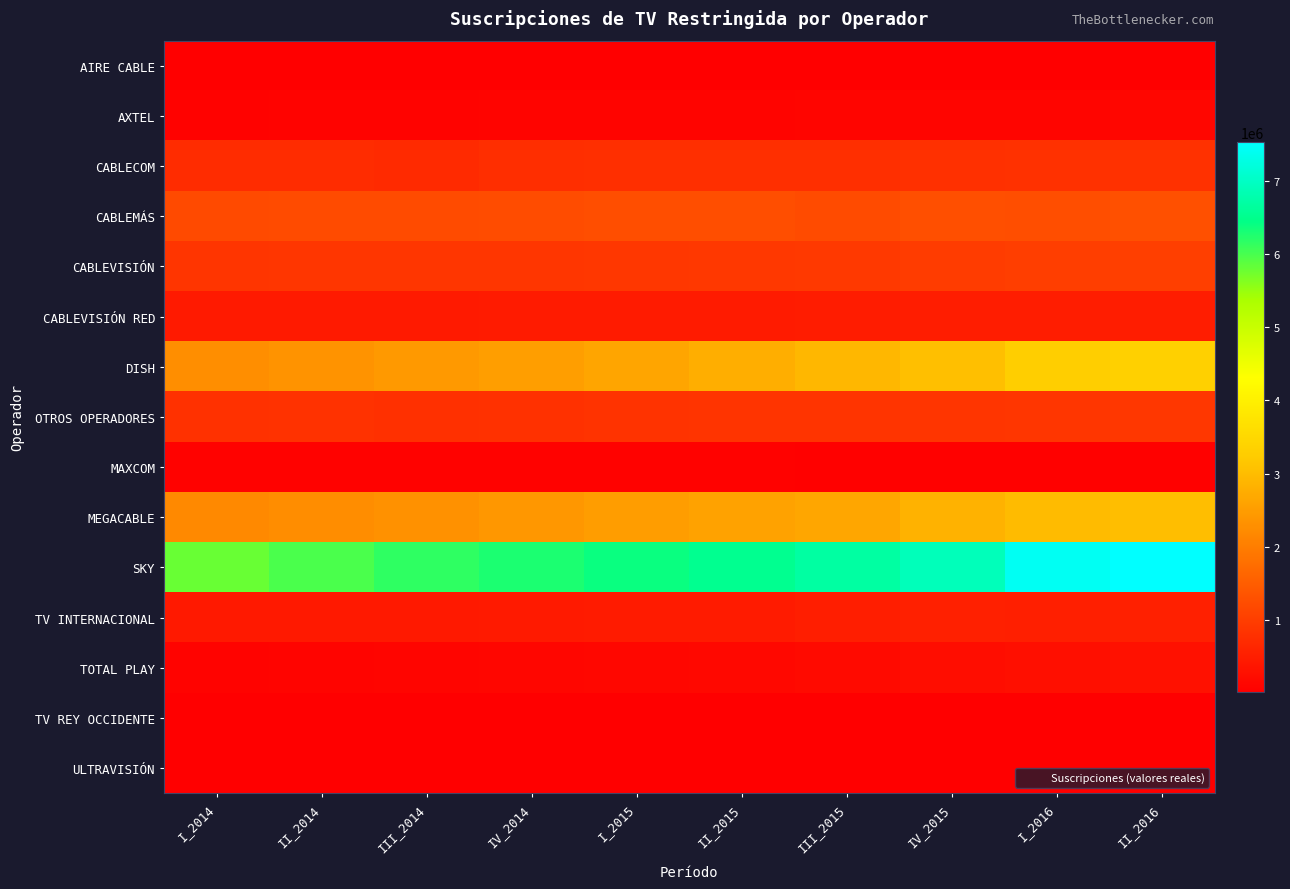

Reading left to right, transcribe all the data shown in this chart.

AIRE CABLE: I_2014=14632	II_2014=14753	III_2014=15092	IV_2014=15467	I_2015=15931	II_2015=16281	III_2015=16355	IV_2015=16718	I_2016=17104	II_2016=17408
AXTEL: I_2014=70499	II_2014=79719	III_2014=87161	IV_2014=93837	I_2015=98522	II_2015=99697	III_2015=103502	IV_2015=109123	I_2016=116074	II_2016=119940
CABLECOM: I_2014=730095	II_2014=731484	III_2014=696260	IV_2014=754816	I_2015=768834	II_2015=776711	III_2015=775888	IV_2015=786547	I_2016=802946	II_2016=803222
CABLEMÁS: I_2014=1195801	II_2014=1212790	III_2014=1204486	IV_2014=1231722	I_2015=1257422	II_2015=1259397	III_2015=1214103	IV_2015=1267562	I_2016=1260424	II_2016=1280499
CABLEVISIÓN: I_2014=863641	II_2014=883478	III_2014=883164	IV_2014=890323	I_2015=904066	II_2015=921482	III_2015=932870	IV_2015=975106	I_2016=1004371	II_2016=1015813
CABLEVISIÓN RED: I_2014=428966	II_2014=435627	III_2014=434488	IV_2014=443086	I_2015=452622	II_2015=461436	III_2015=471176	IV_2015=493477	I_2016=487838	II_2016=496094
DISH: I_2014=2268730	II_2014=2348809	III_2014=2438735	IV_2014=2515283	I_2015=2636460	II_2015=2774084	III_2015=2913722	IV_2015=3053189	I_2016=3289154	II_2016=3332434
OTROS OPERADORES: I_2014=800988	II_2014=809420	III_2014=786373	IV_2014=805242	I_2015=824110	II_2015=842978	III_2015=850291	IV_2015=866178	I_2016=882066	II_2016=897954
MAXCOM: I_2014=70566	II_2014=69602	III_2014=69086	IV_2014=68892	I_2015=65276	II_2015=60891	III_2015=56578	IV_2015=57399	I_2016=56197	II_2016=52826
MEGACABLE: I_2014=2189917	II_2014=2258810	III_2014=2308891	IV_2014=2416109	I_2015=2499573	II_2015=2570691	III_2015=2647204	IV_2015=2845822	I_2016=2978863	II_2016=3017441
SKY: I_2014=5787350	II_2014=5991512	III_2014=6156962	IV_2014=6275632	I_2015=6401782	II_2015=6524054	III_2015=6692116	IV_2015=6918061	I_2016=7422035	II_2016=7535270
TV INTERNACIONAL: I_2014=425145	II_2014=420501	III_2014=424756	IV_2014=434784	I_2015=445366	II_2015=456464	III_2015=513371	IV_2015=530561	I_2016=525867	II_2016=541049
TOTAL PLAY: I_2014=74203	II_2014=98533	III_2014=105937	IV_2014=121261	I_2015=136586	II_2015=153262	III_2015=180392	IV_2015=225432	I_2016=267993	II_2016=302559
TV REY OCCIDENTE: I_2014=26430	II_2014=26572	III_2014=26172	IV_2014=26697	I_2015=26311	II_2015=23888	III_2015=14283	IV_2015=23226	I_2016=22668	II_2016=22143
ULTRAVISIÓN: I_2014=40530	II_2014=39076	III_2014=35595	IV_2014=33284	I_2015=27490	II_2015=27431	III_2015=25065	IV_2015=24210	I_2016=26051	II_2016=21154